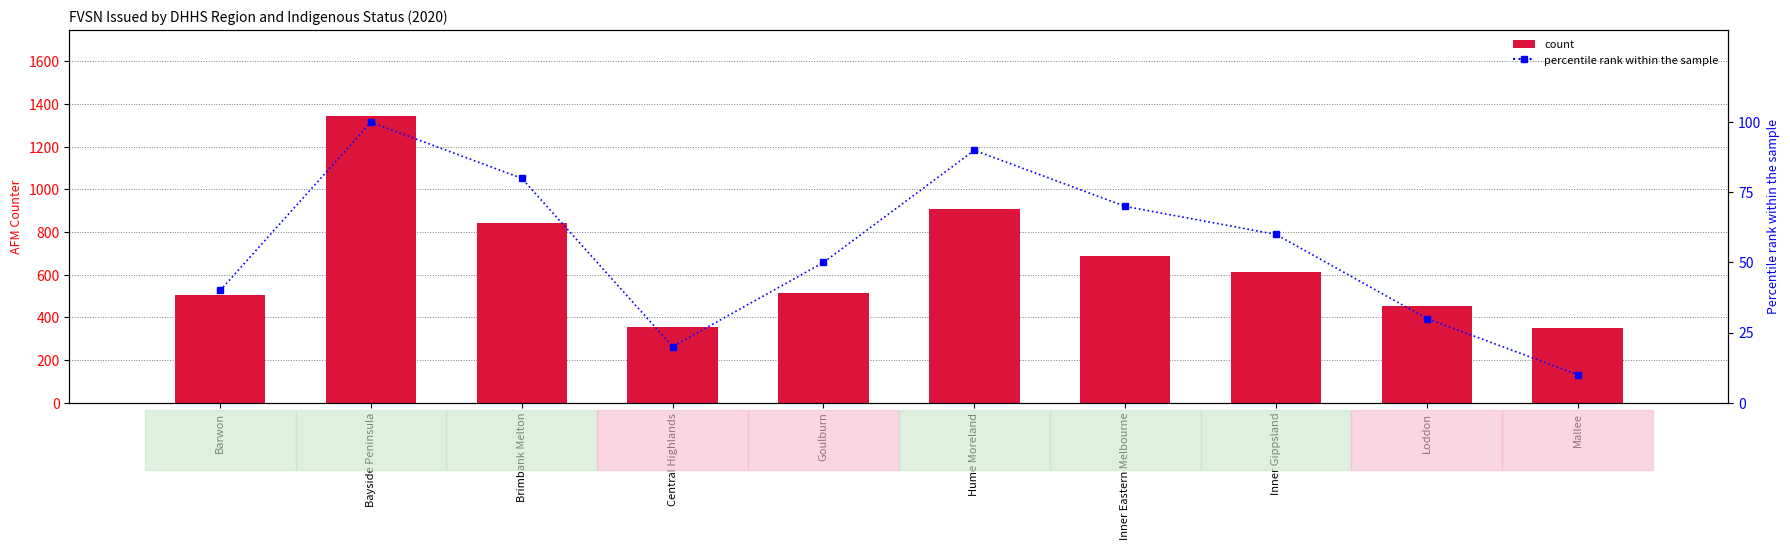

True or false: the data shows 36 at Bayside Peninsula.

False